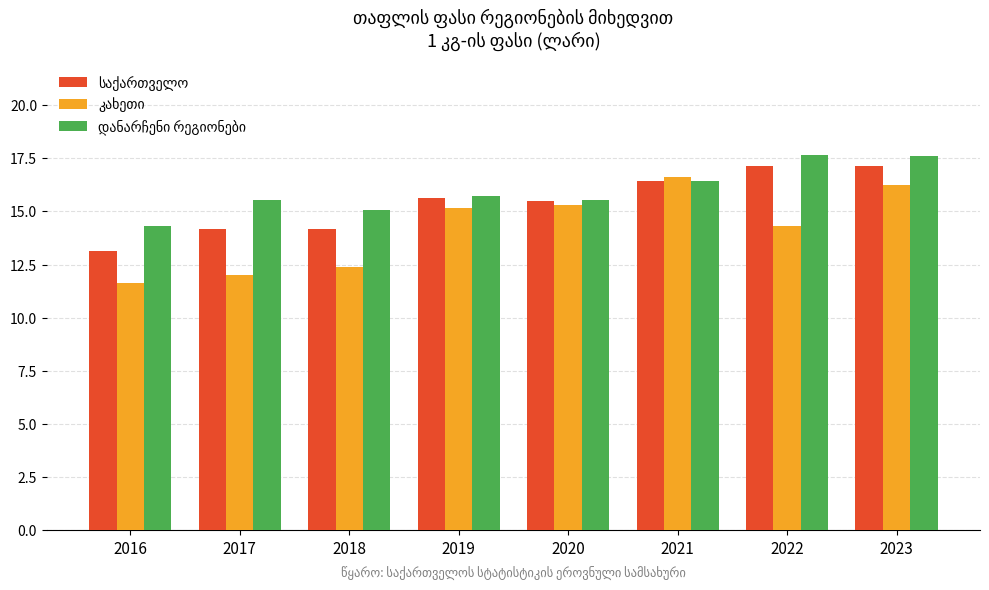

What is the difference between the highest and lowest values at 2022?

3.4